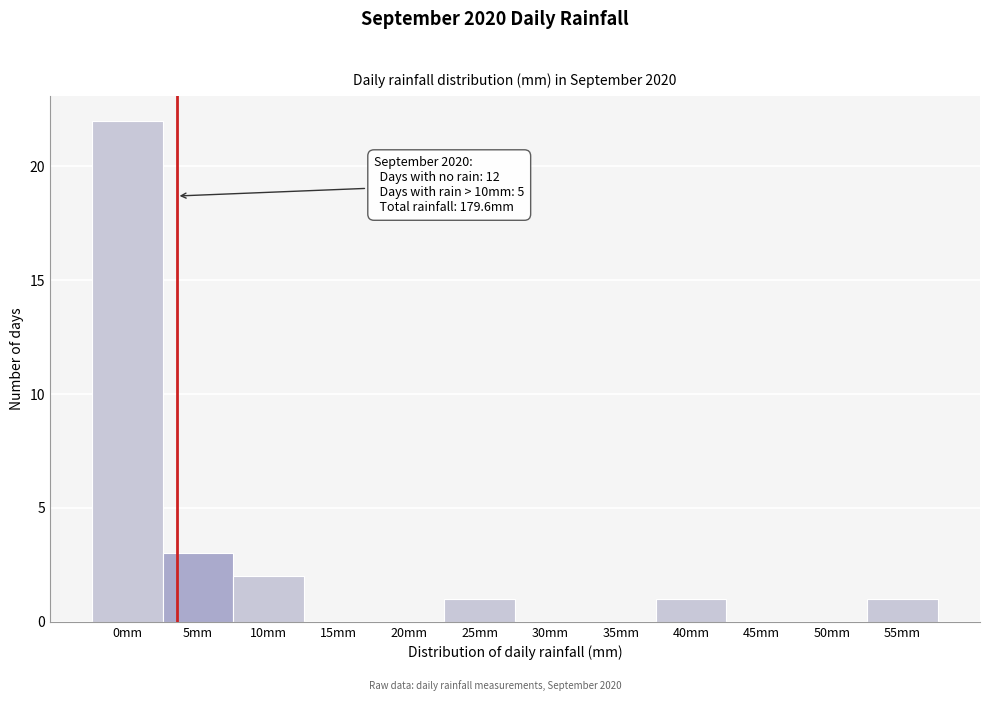

Reading left to right, extract all data points from this chart.

0mm=22	5mm=3	10mm=2	15mm=0	20mm=0	25mm=1	30mm=0	35mm=0	40mm=1	45mm=0	50mm=0	55mm=1